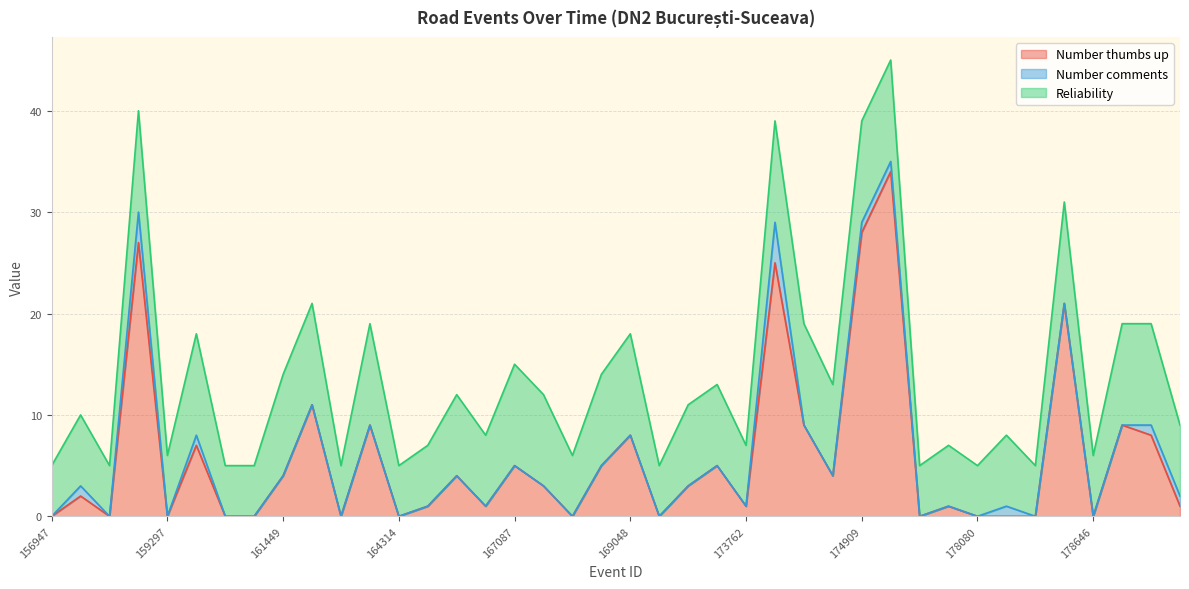

What is the average value of the Reliability series?

8